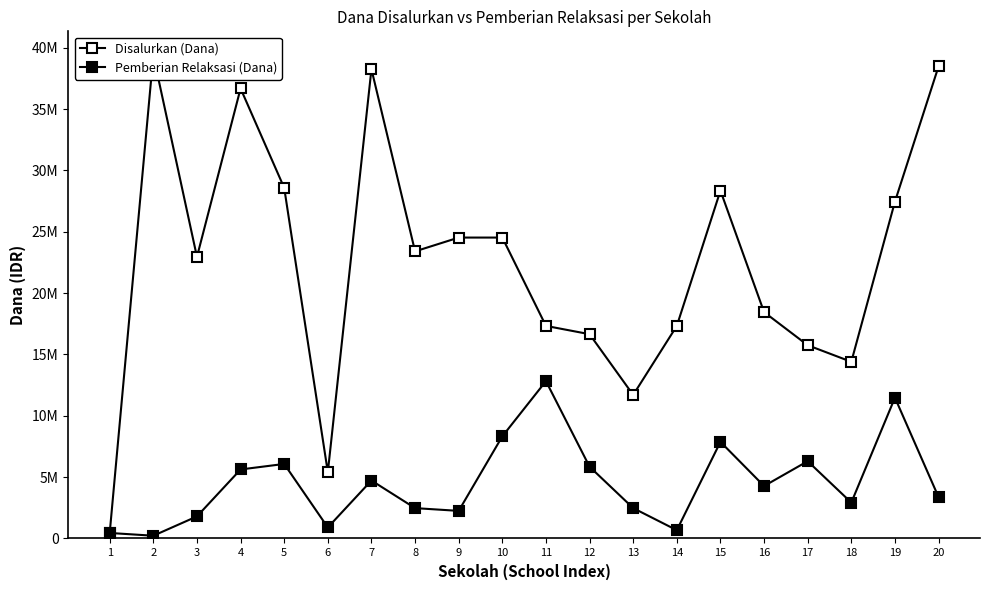

How many series are shown in this chart?

2